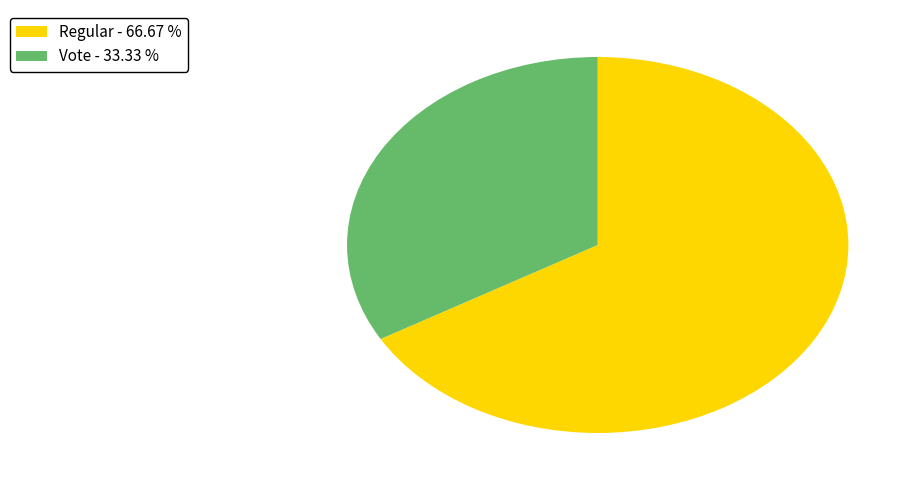

Combined, do Vote - 33.33 % and Regular - 66.67 % account for over 50%?

Yes